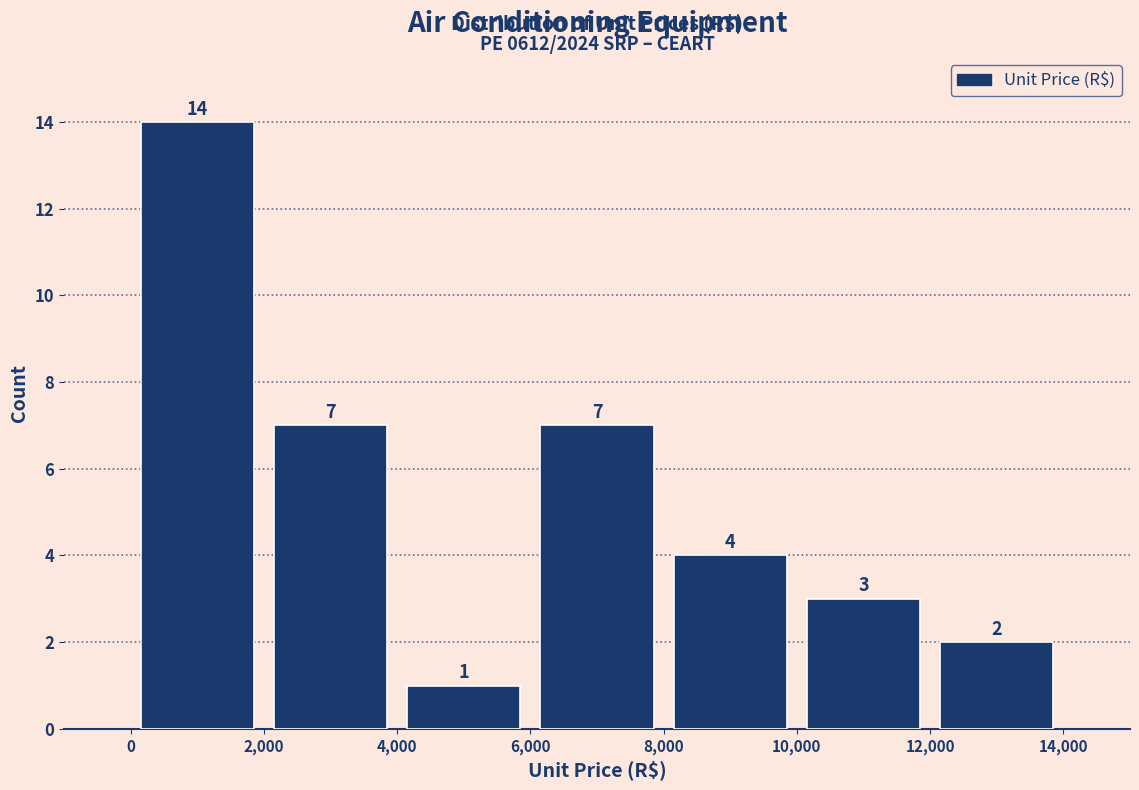

Reading left to right, transcribe this chart: for each bar, give the range it covers on the x-axis and its height.

0 to 2,000: 14
2,000 to 4,000: 7
4,000 to 6,000: 1
6,000 to 8,000: 7
8,000 to 10,000: 4
10,000 to 12,000: 3
12,000 to 14,000: 2